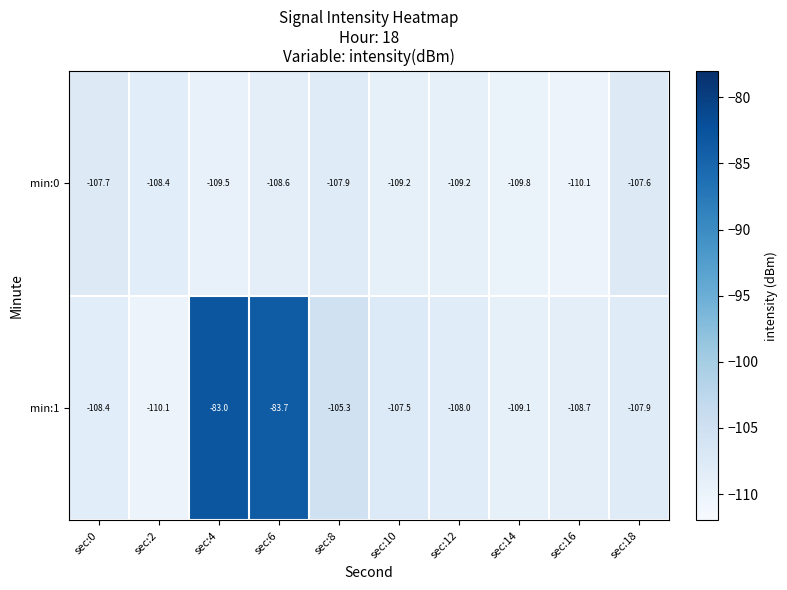

Which series has the largest total across all categories?

min:1